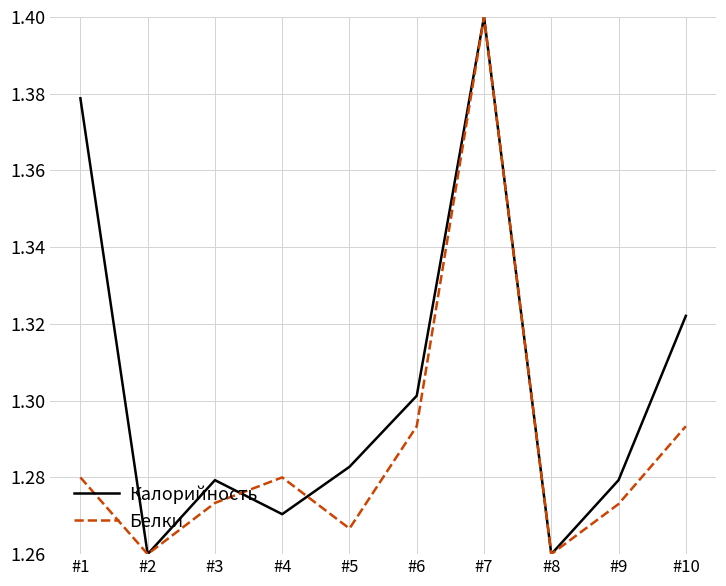

Where is the first local minimum for Белки?

#2